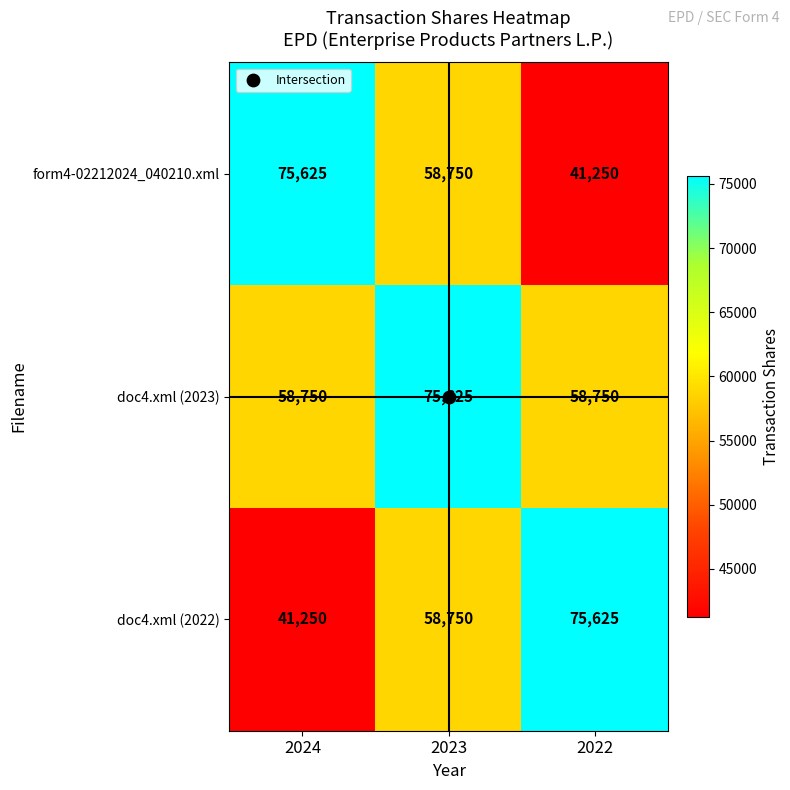

What is the minimum value shown in the chart?

41250